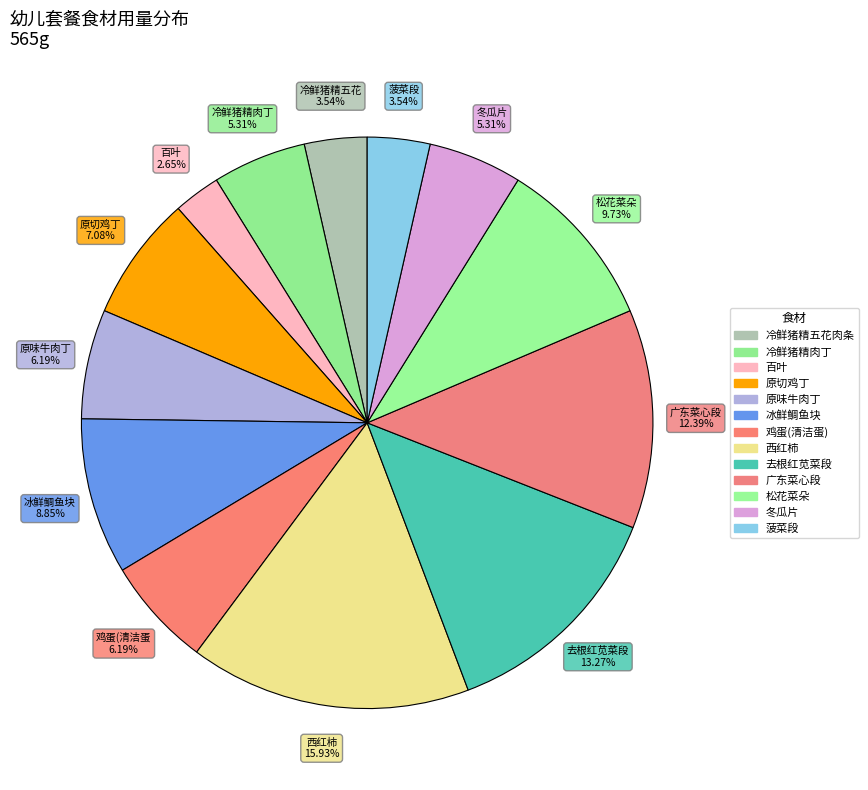

How many segments does this pie chart have?

13